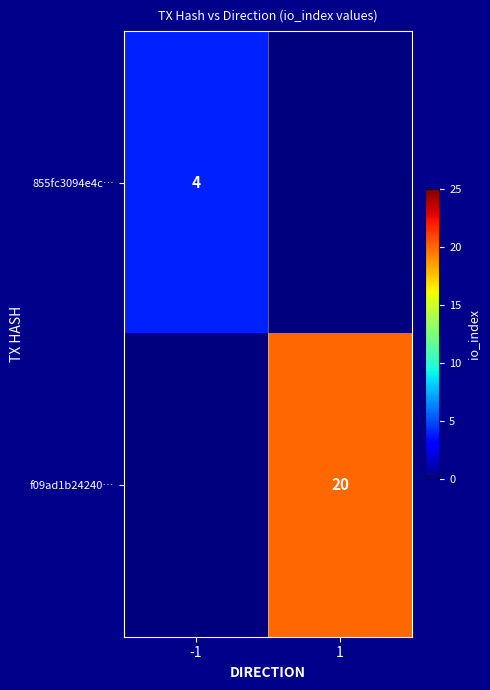

The 855fc3094e4c… series shows 1 at -1. True or false?

False